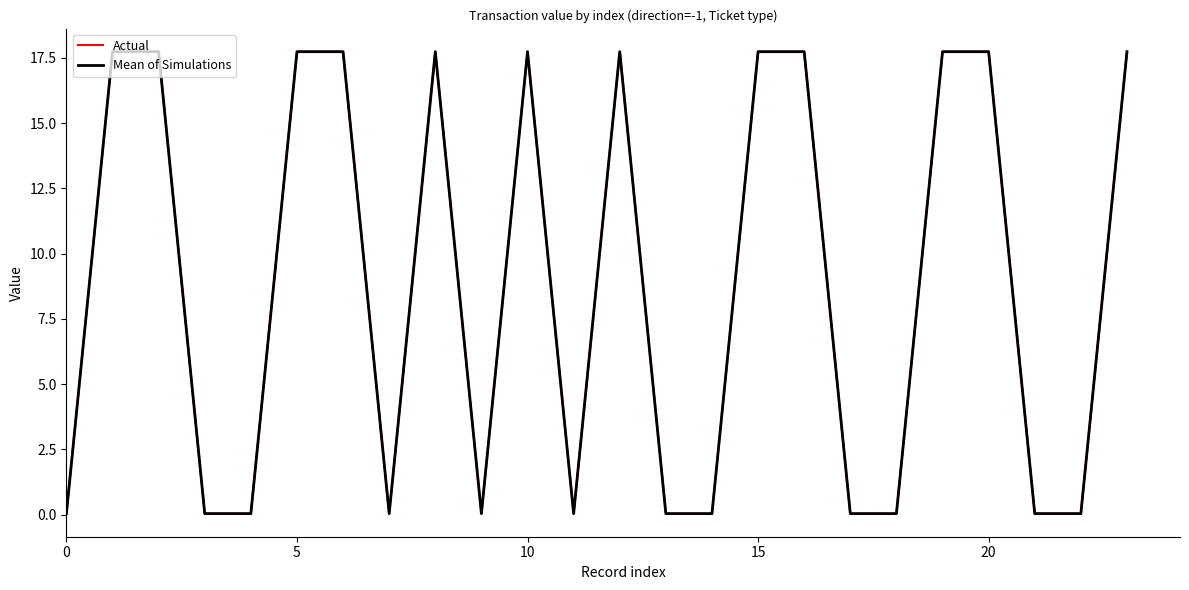

Does the chart display data point markers on the line(s)?

No